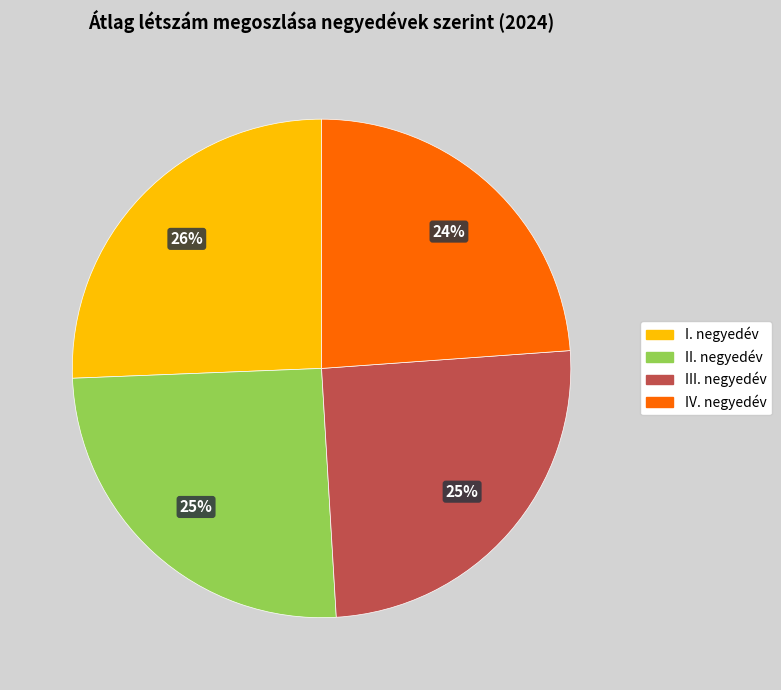

Which has a higher value, IV. negyedév or III. negyedév?

III. negyedév